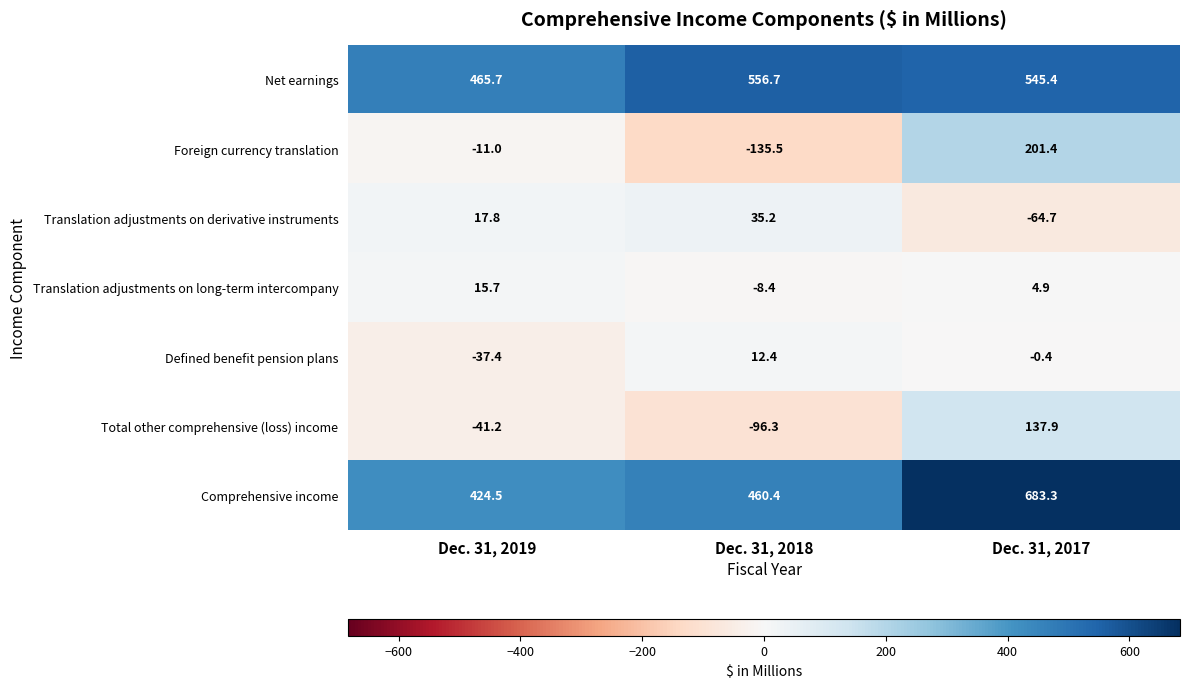

What is the difference between the Foreign currency translation values at Dec. 31, 2019 and Dec. 31, 2017?

212.4